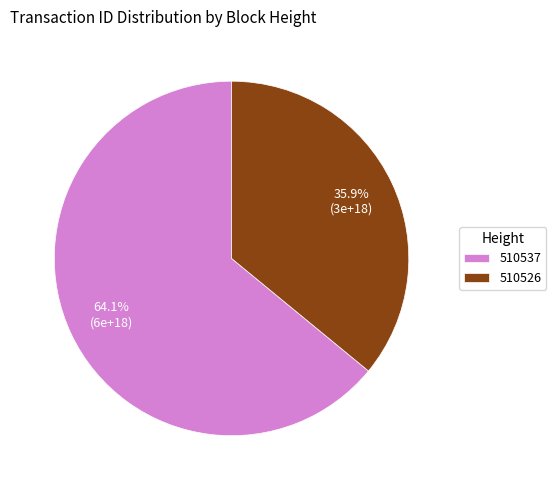

True or false: 510537 accounts for 64% of the total.

True